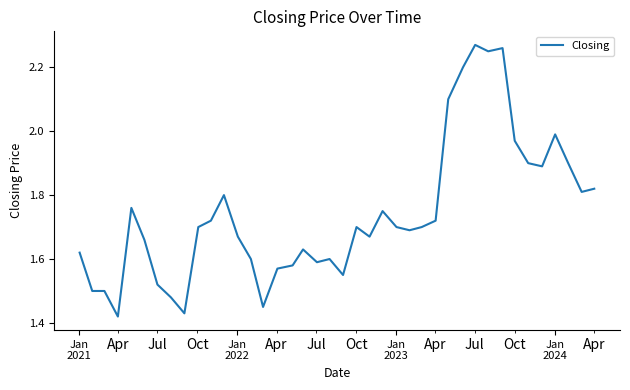

Is this an area chart (filled region under the line)?

No